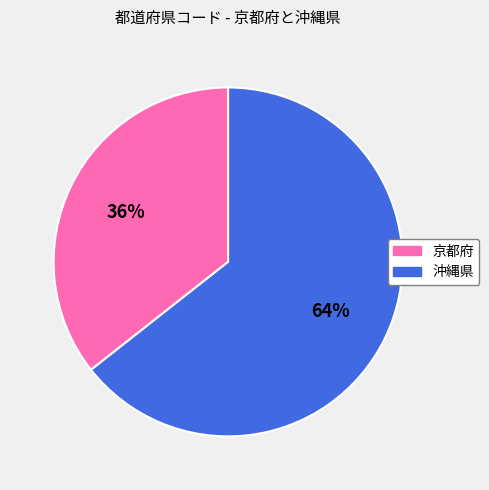

Between 京都府 and 沖縄県, which is larger?

沖縄県